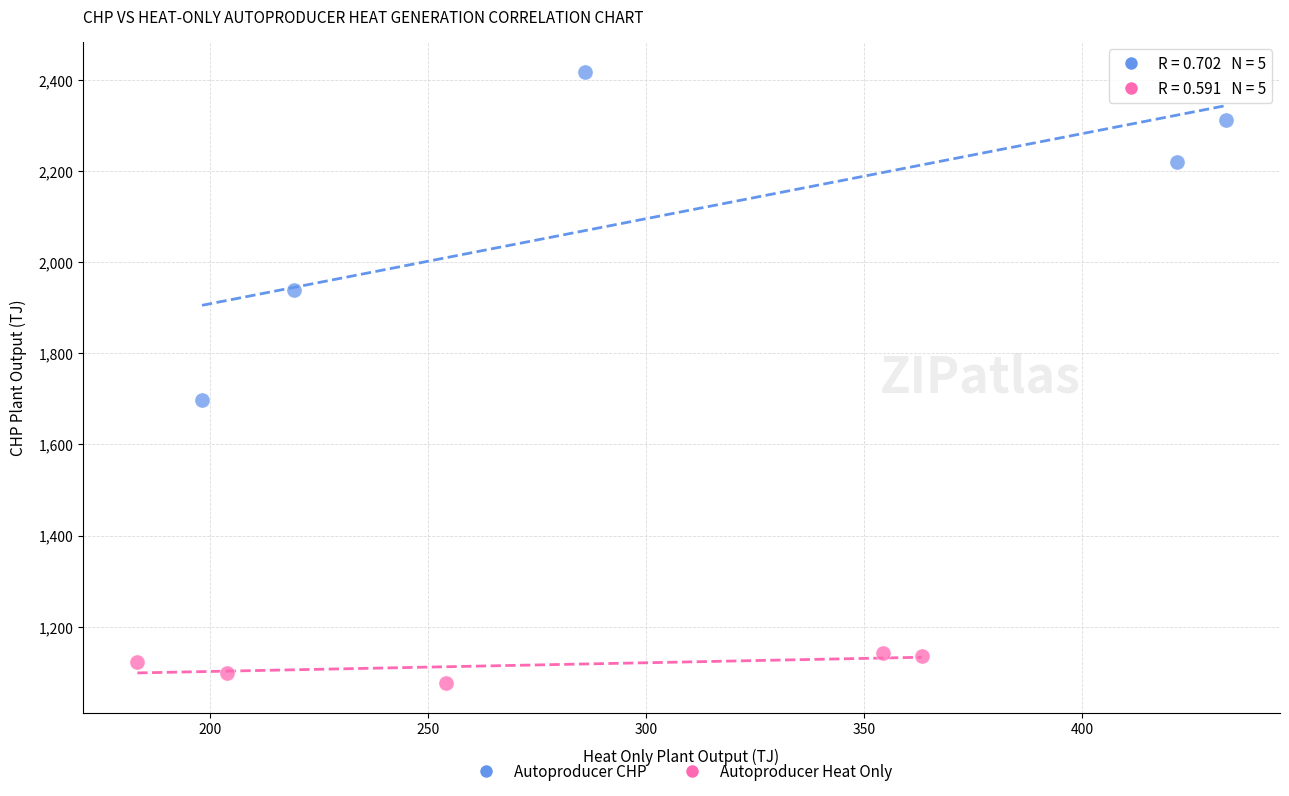

Which series contains the highest Y value?

Autoproducer CHP